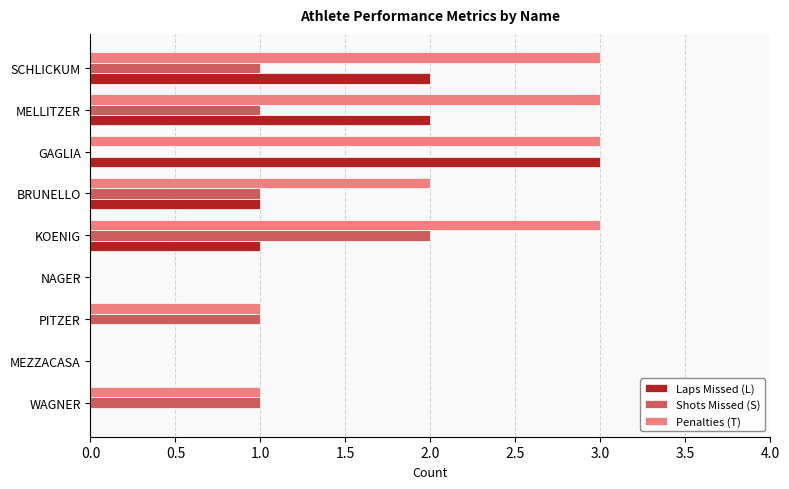

The value of Penalties (T) at WAGNER is 1. True or false?

True